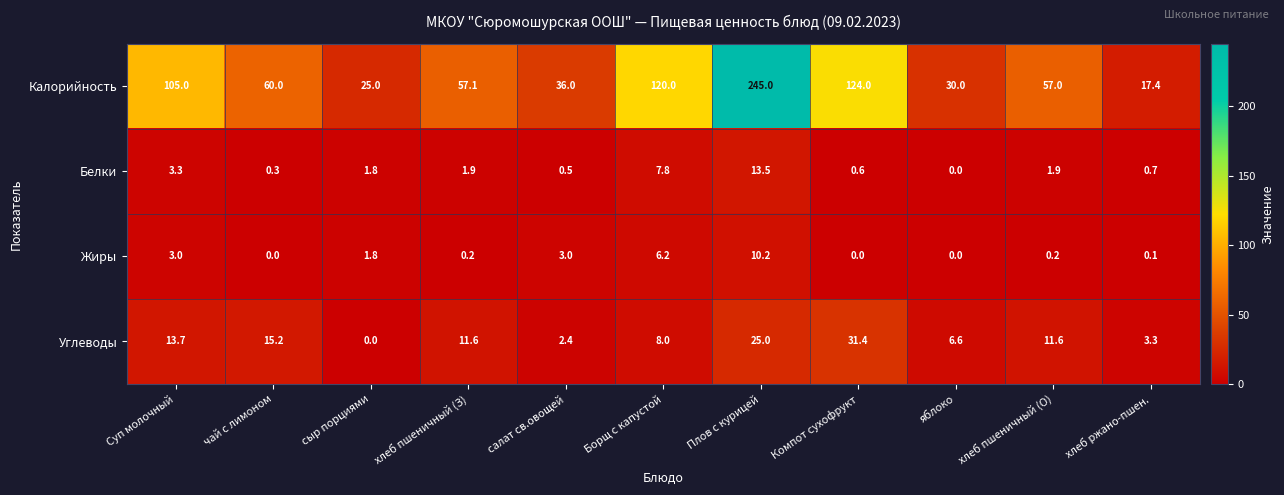

The value of Углеводы at чай с лимоном is 25.3. True or false?

False